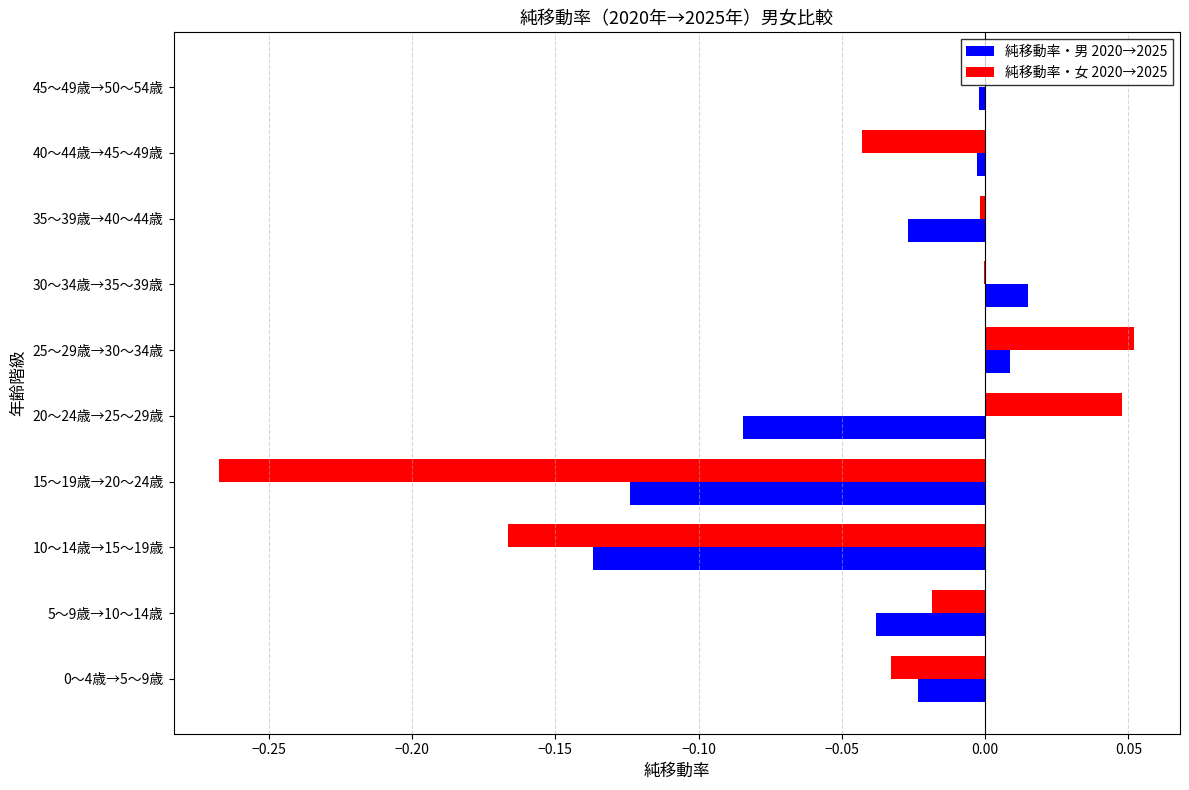

The 純移動率・男 2020→2025 series shows -0.2 at 15～19歳→20～24歳. True or false?

False